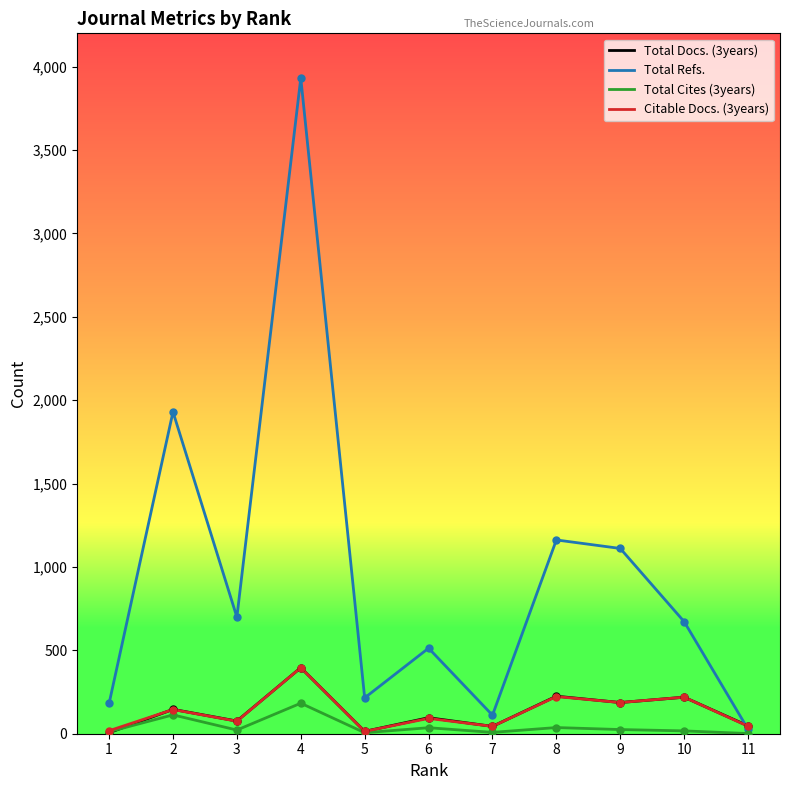

At how many categories does at least one series exceed 3714?

1